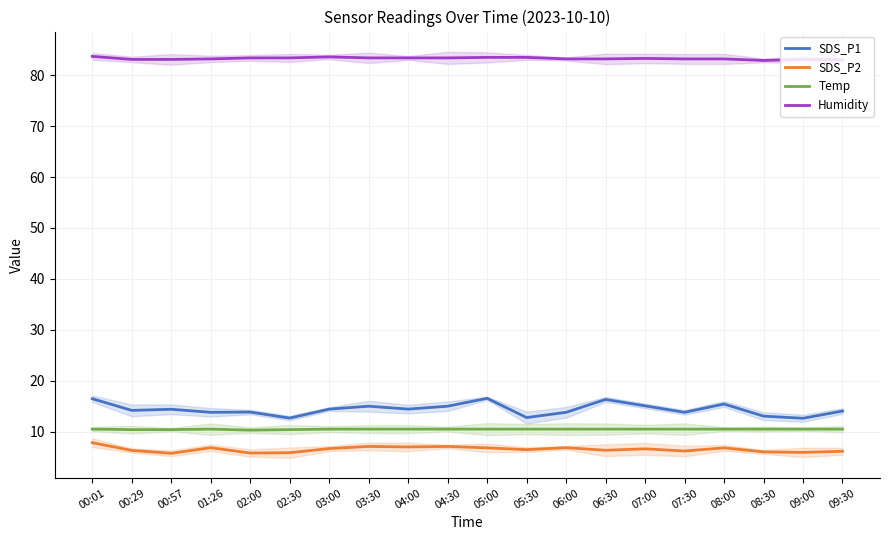

True or false: SDS_P1 and Humidity intersect in this chart.

False